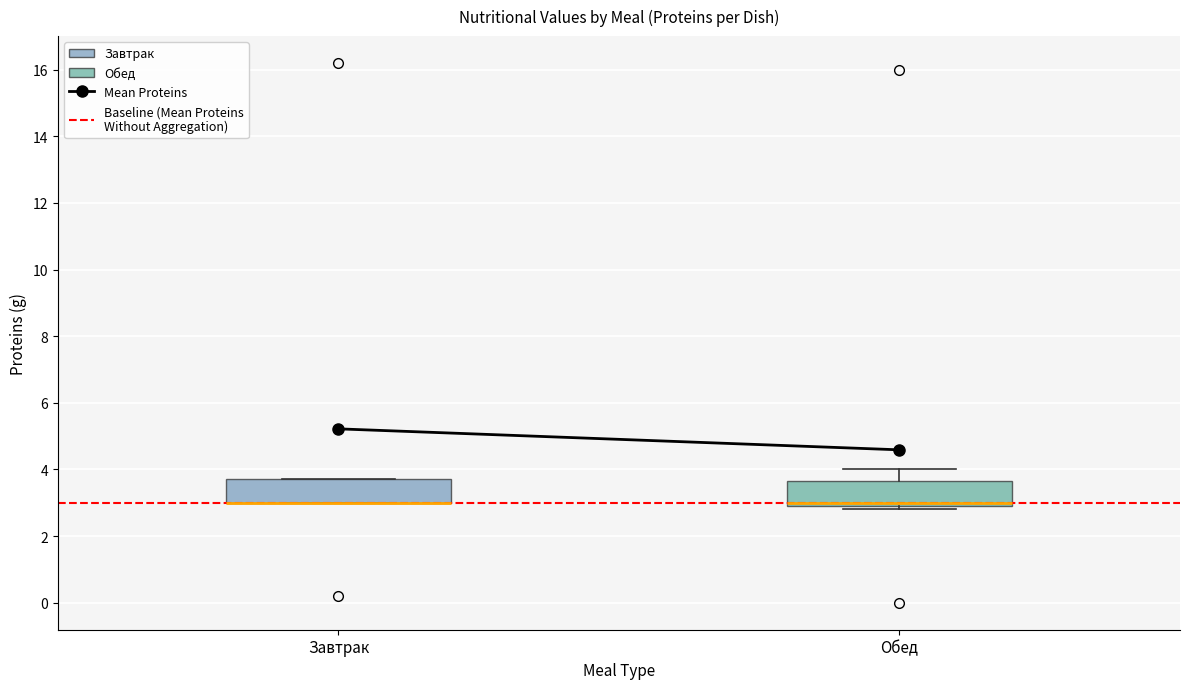

Reading left to right, read every box against the y-axis: the position of its median line, the range the box covers, and the ends of its whiskers. The values are not printed on the chart, so give them approximately, as read against the axis.

Завтрак: median 3.0 (drawn on the box's lower edge), box 3.0 to 3.8, whiskers 3.0 to 3.8
Обед: median 3.0 (just above the box's lower edge), box 3.0 to 3.6, whiskers 2.8 to 4.0